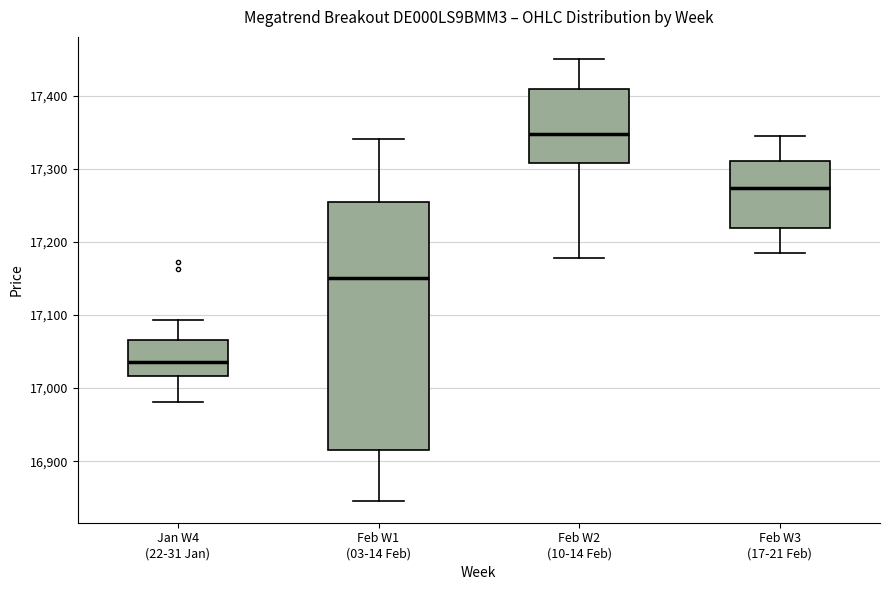

Reading left to right, transcribe this box plot: for each box, give where its median line is, the range the box spans, and where its two whiskers end, as read against the y-axis. The values are not printed on the chart, so give them approximately, as read against the axis.

Jan W4 (22-31 Jan): median 17040, box 17020 to 17070, whiskers 16980 to 17090
Feb W1 (03-14 Feb): median 17150, box 16910 to 17250, whiskers 16850 to 17340
Feb W2 (10-14 Feb): median 17350, box 17310 to 17410, whiskers 17180 to 17450
Feb W3 (17-21 Feb): median 17270, box 17220 to 17310, whiskers 17190 to 17350